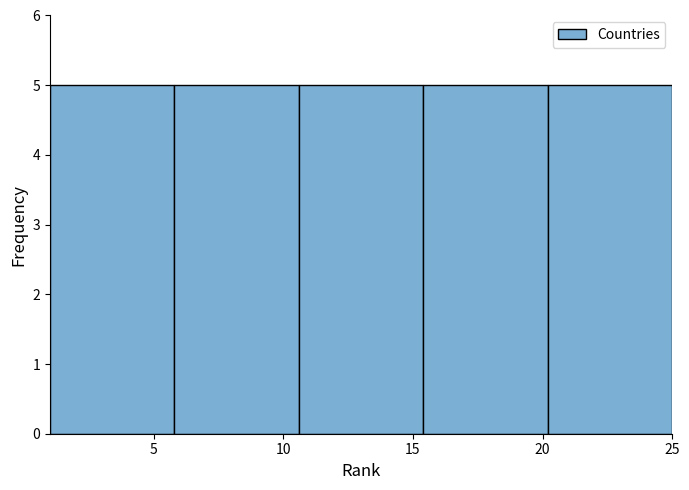

Reading left to right, transcribe this chart: for each bar, give the range it covers on the x-axis and its height. Neither the bar edges nor the heights are printed on the chart, so give them approximately, as read against the axes.

1.0 to 5.8: 5
5.8 to 10.6: 5
10.6 to 15.4: 5
15.4 to 20.2: 5
20.2 to 25.0: 5